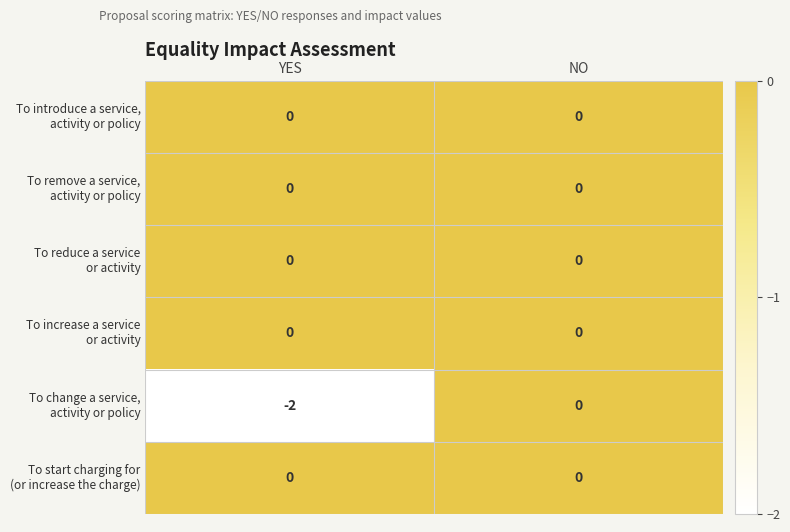

At which category does the chart reach its minimum across all series?

YES